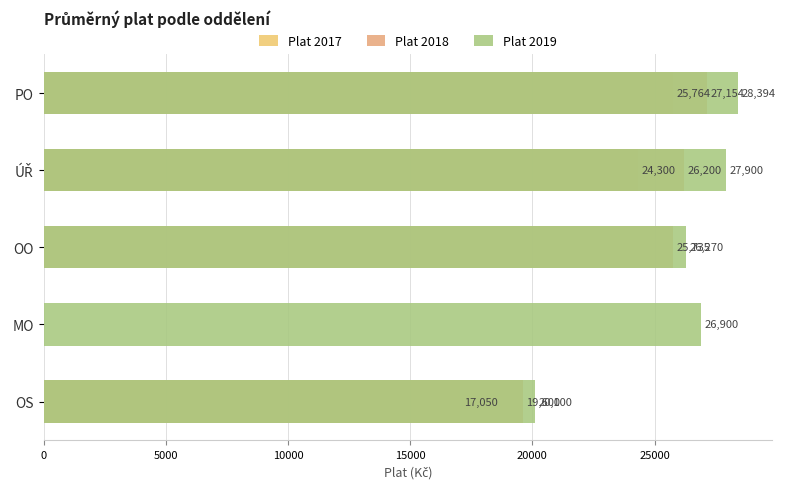

What is the sum of all Plat 2017 values?

67114